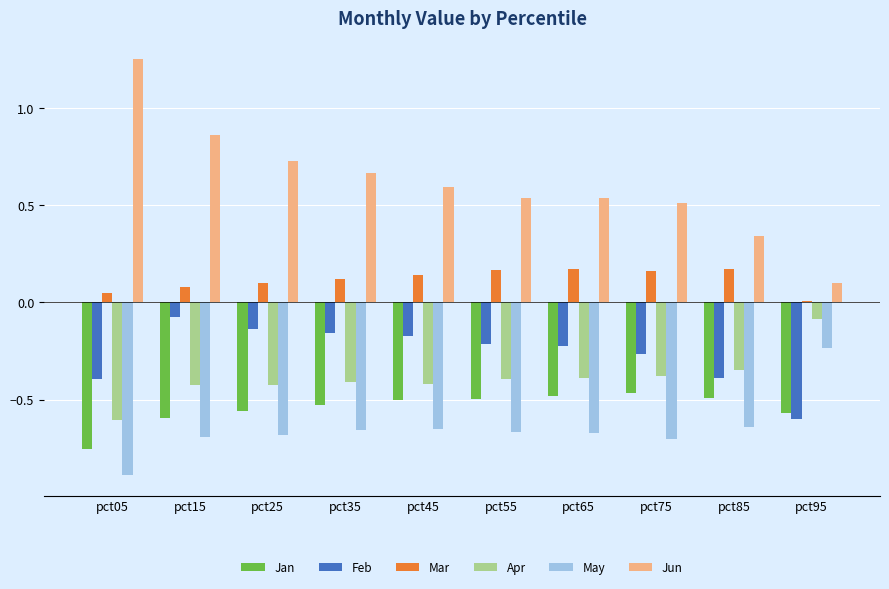

Rank the series at pct55 from highest to lowest value.

Jun, Mar, Feb, Apr, Jan, May